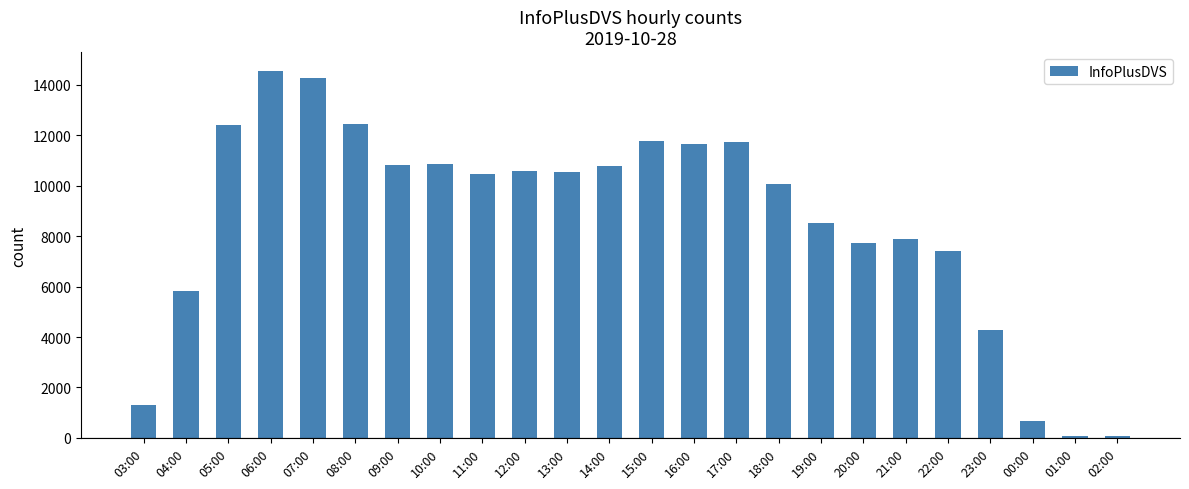

Count the number of data series in this chart.

1